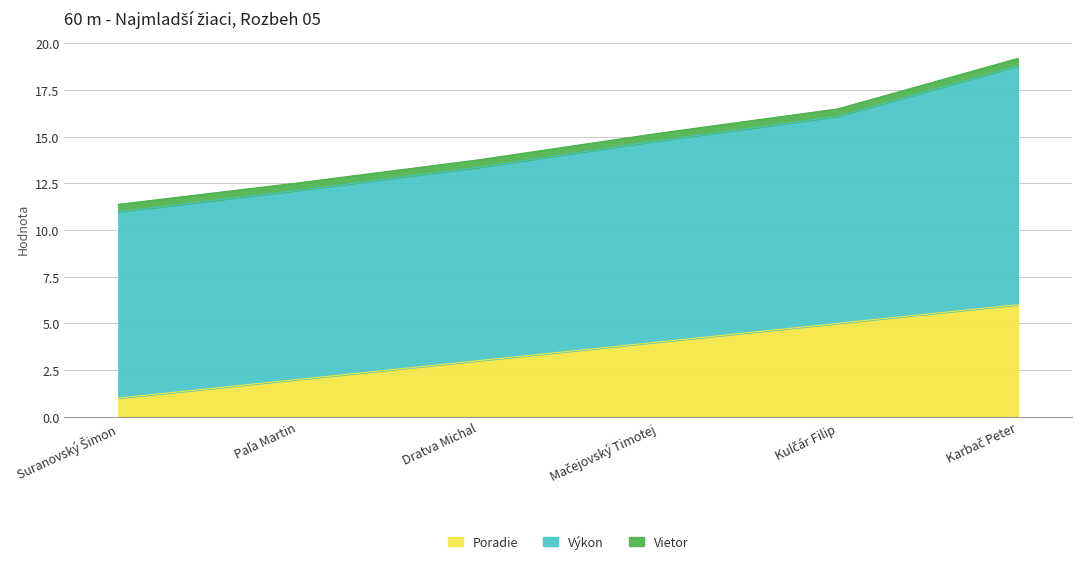

What is the sum of the Výkon values at Paľa Martin and Kulčár Filip?

21.2